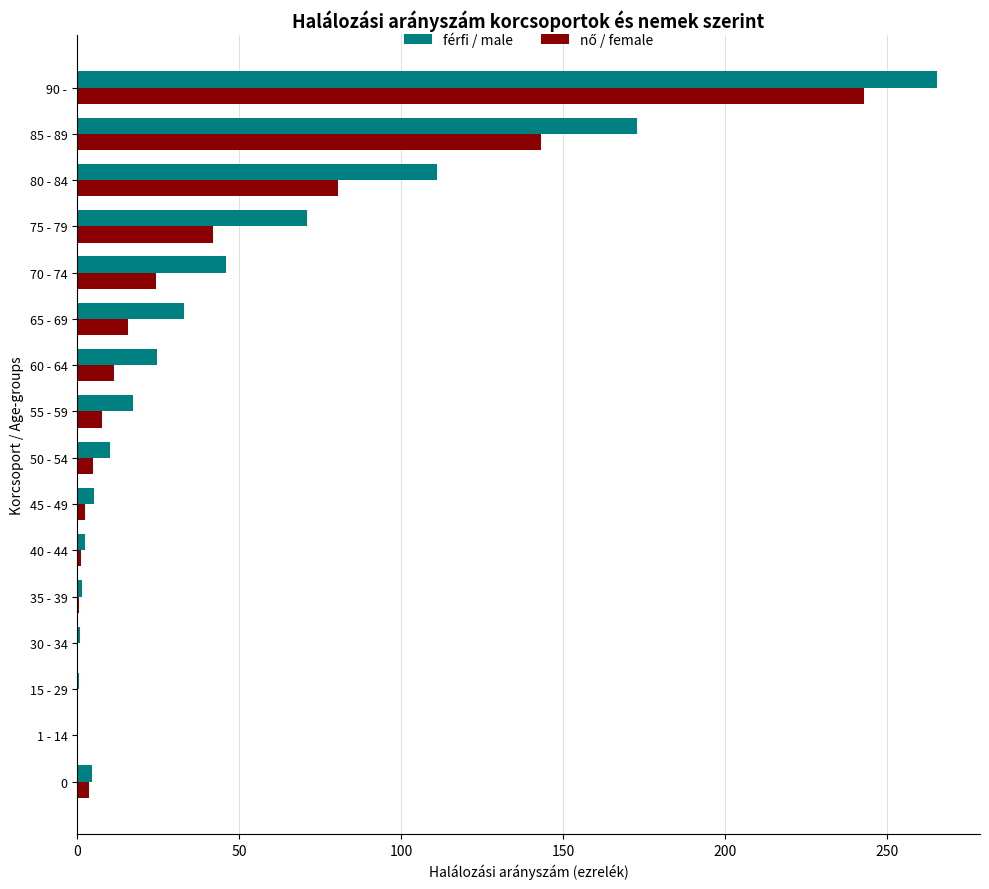

At which category is the sum across all series the highest?

90 -